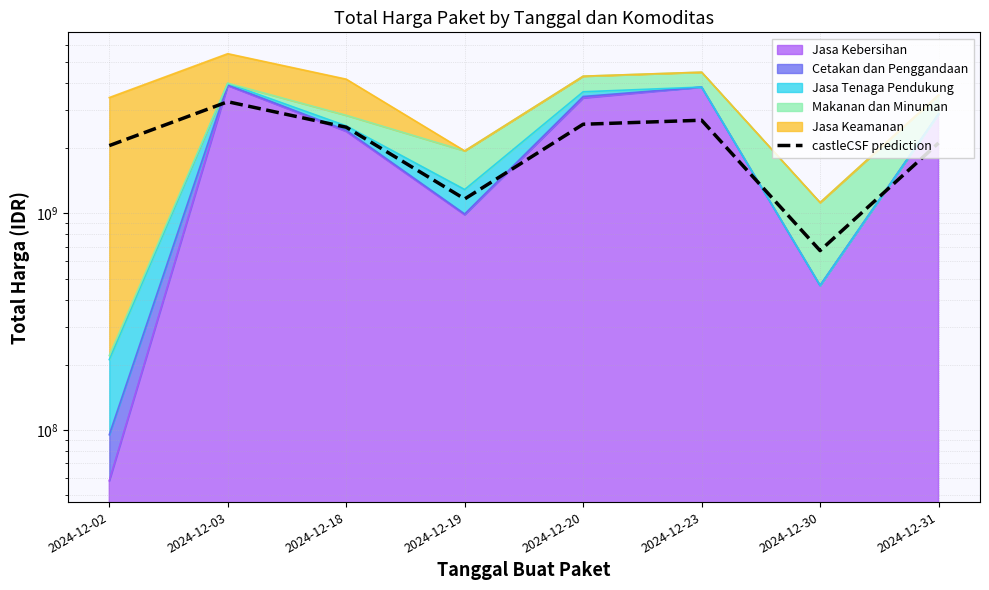

Reading left to right, list all the values displayed in this chart.

2024-12-02=2054757600.0	2024-12-03=3275457960.0	2024-12-18=2498625120.0	2024-12-19=1165341528.0	2024-12-20=2578491840.0	2024-12-23=2690856000.0	2024-12-30=672867532.8	2024-12-31=2112480000.0